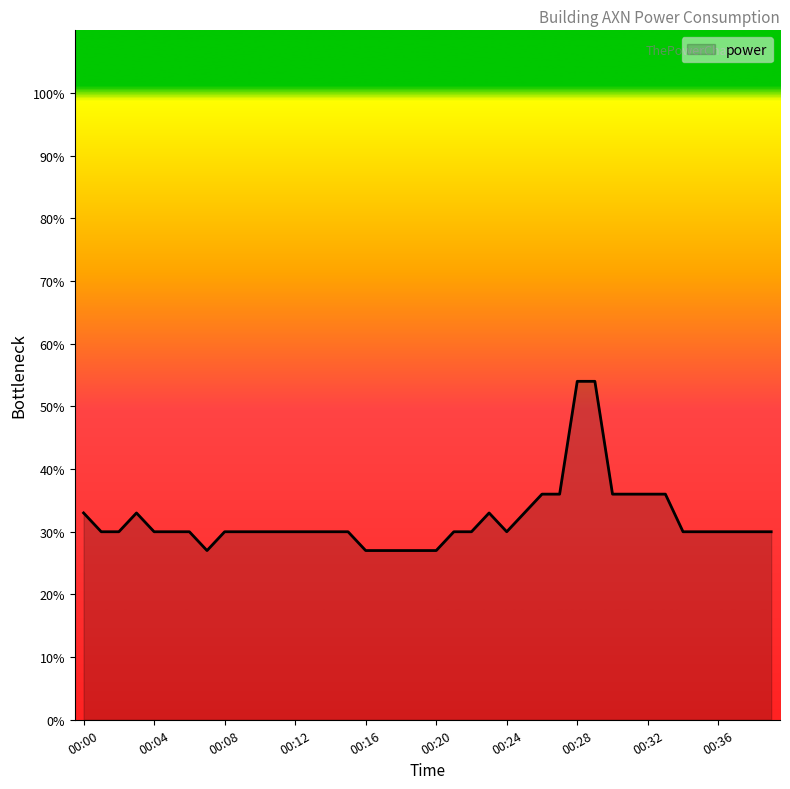

How many lines are shown in the chart?

1